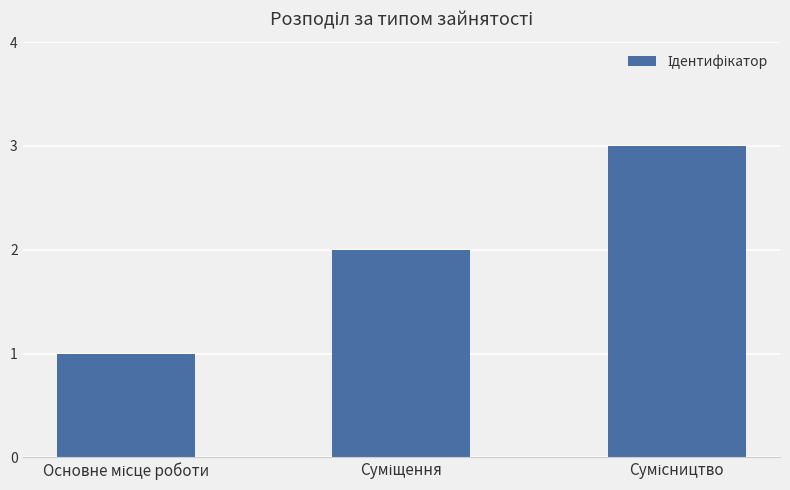

What is the maximum value shown in the chart?

3